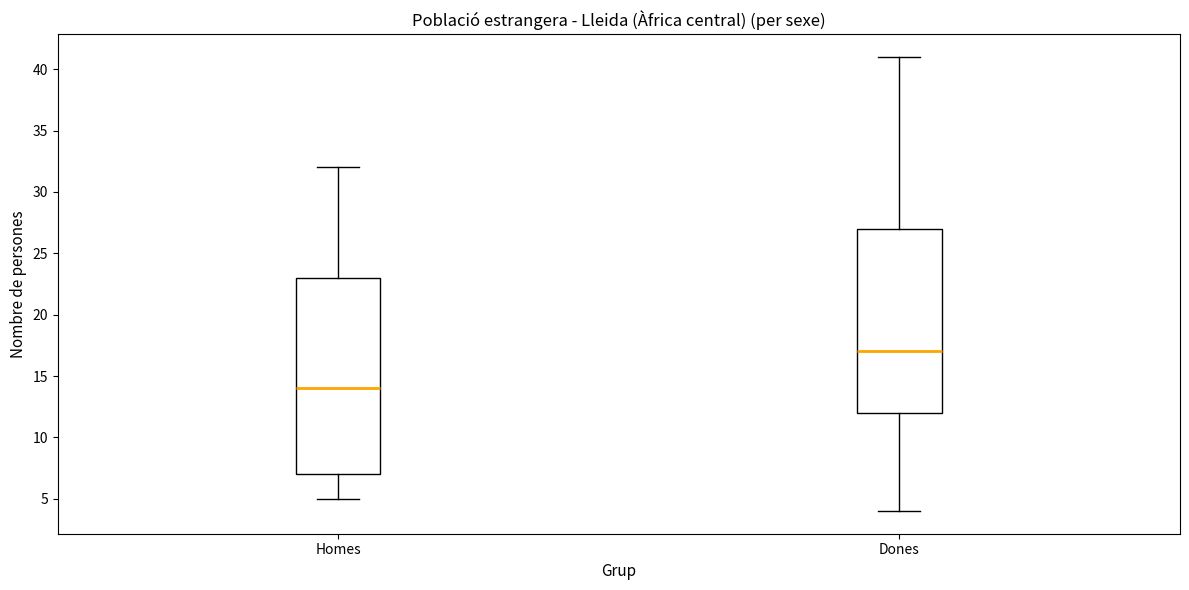

Reading left to right, transcribe this box plot: for each box, give where its median line is, the range the box spans, and where its two whiskers end, as read against the y-axis. The values are not printed on the chart, so give them approximately, as read against the axis.

Homes: median 14, box 7 to 23, whiskers 5 to 32
Dones: median 17, box 12 to 27, whiskers 4 to 41